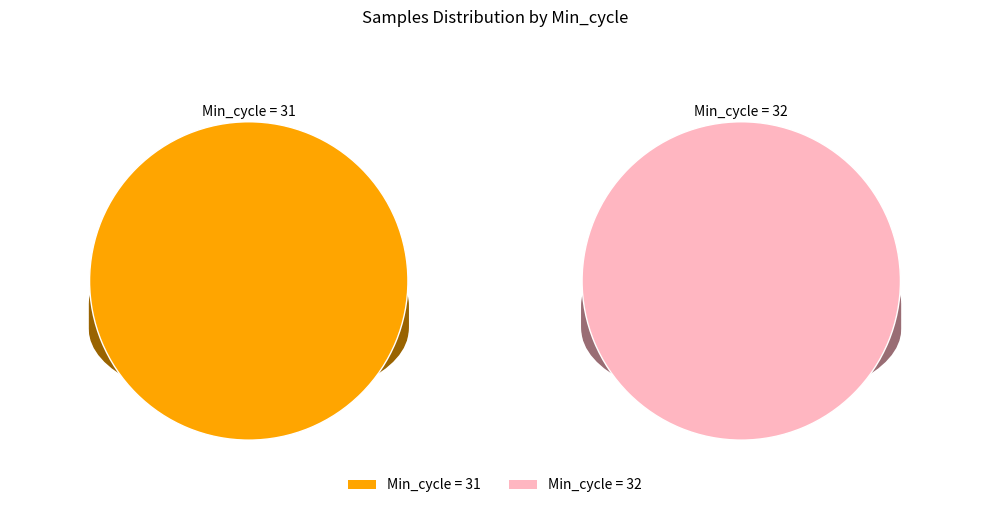

Combined, do 31 and 31 account for over 50%?

No